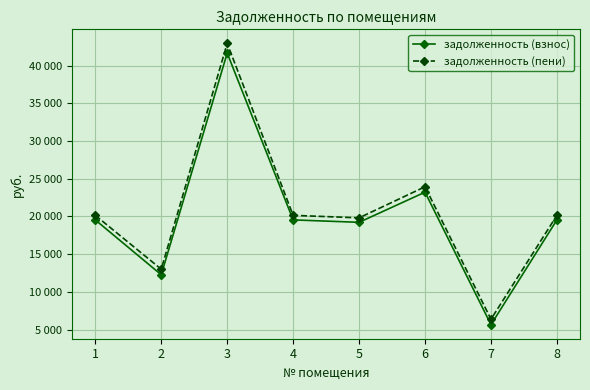

Which series has the widest spread of values?

задолженность (пени)